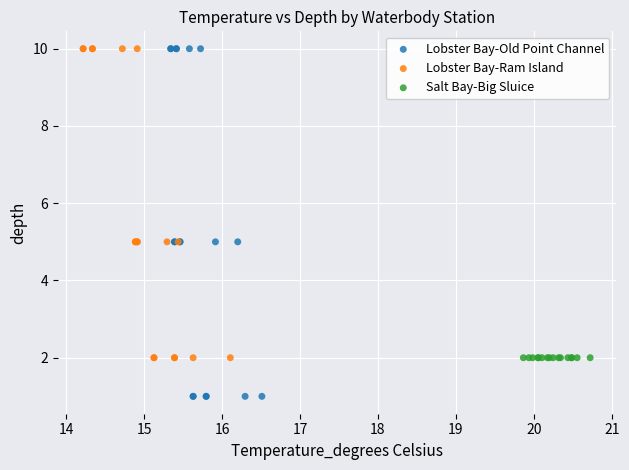

Which series reaches the minimum Y coordinate?

Lobster Bay-Old Point Channel